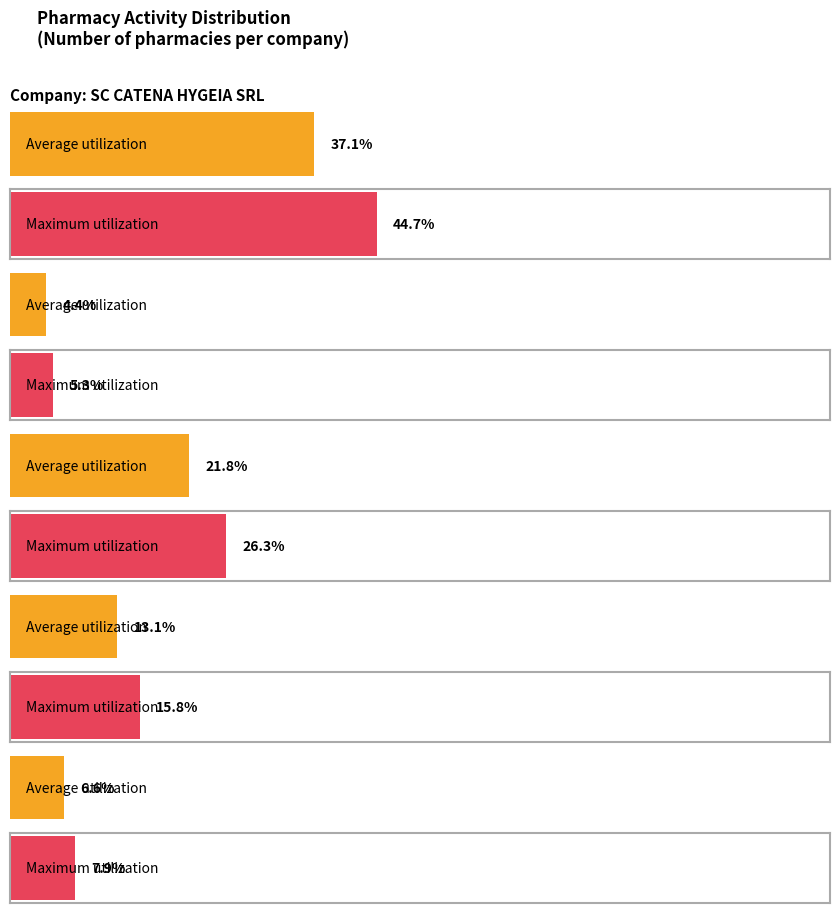

Are the bars grouped side by side (vs. stacked)?

Yes